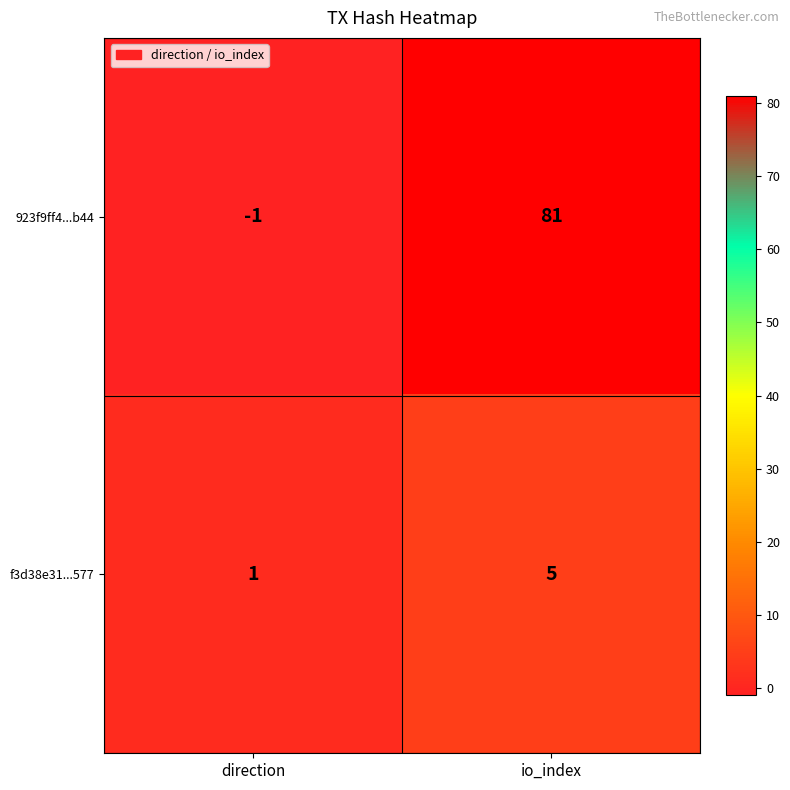

What is the difference between the highest and lowest values at direction?

2